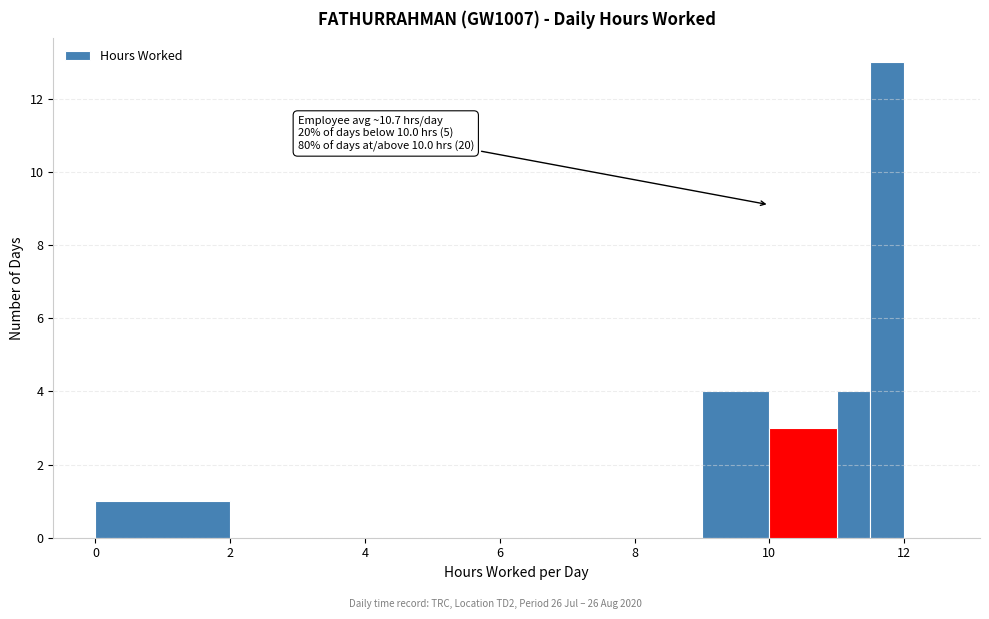

Read against the x-axis, roughly where is the centre of the tallest bar?

11.8